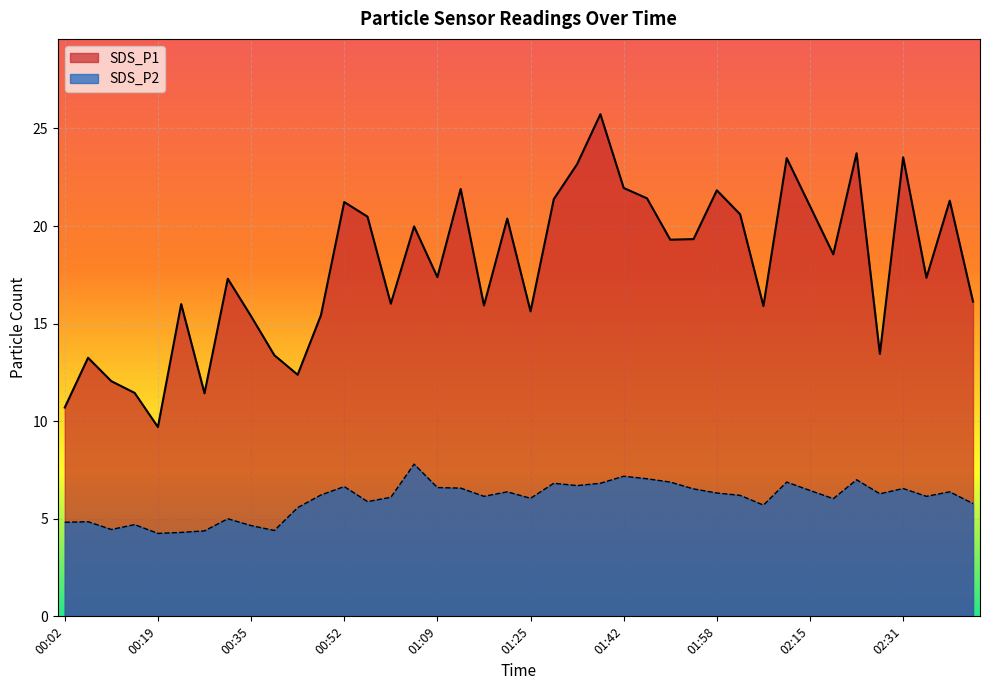

At which label does SDS_P1 reach its minimum?

00:19